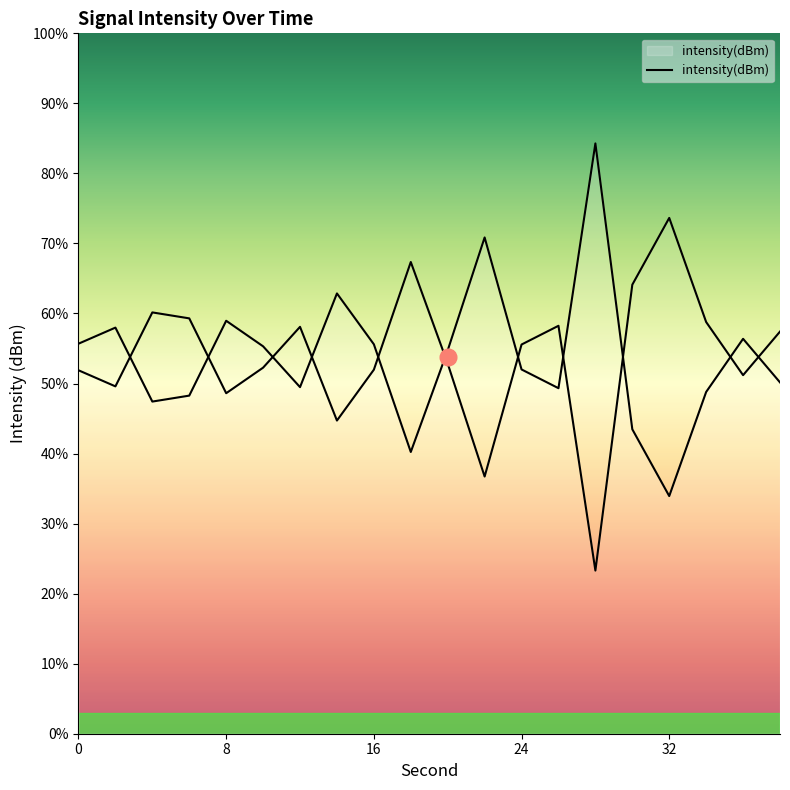

How many lines are shown in the chart?

1